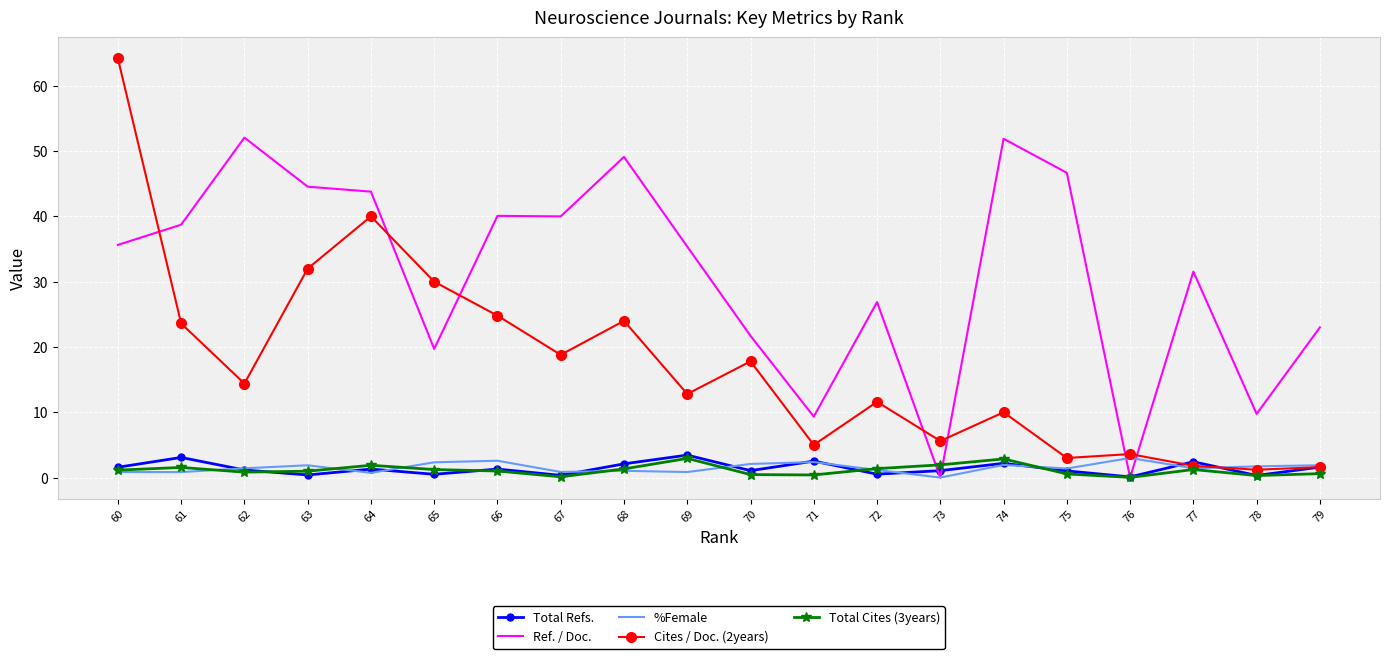

Reading left to right, what are all the values shown in this chart?

Total Refs.: 79=1.6	78=0.3	77=2.4	76=0.1	75=1.0	74=2.2	73=1.1	72=0.5	71=2.5	70=1.1	69=3.4	68=2.1	67=0.3	66=1.3	65=0.5	64=1.3	63=0.4	62=1.2	61=3.1	60=1.6
Ref. / Doc.: 79=23.0	78=9.8	77=31.5	76=0.0	75=46.7	74=51.9	73=0.0	72=26.9	71=9.3	70=21.7	69=35.4	68=49.1	67=40.0	66=40.1	65=19.7	64=43.8	63=44.5	62=52.1	61=38.7	60=35.6
%Female: 79=1.9	78=1.7	77=1.4	76=3.0	75=1.4	74=1.9	73=0.0	72=1.2	71=2.4	70=2.1	69=0.8	68=1.0	67=0.9	66=2.6	65=2.3	64=0.7	63=1.9	62=1.4	61=0.8	60=0.8
Cites / Doc. (2years): 79=1.6	78=1.2	77=1.8	76=3.6	75=3.0	74=10.0	73=5.6	72=11.6	71=5.0	70=17.8	69=12.8	68=24.0	67=18.8	66=24.8	65=30.0	64=40.0	63=32.0	62=14.4	61=23.6	60=64.2
Total Cites (3years): 79=0.6	78=0.3	77=1.2	76=0.0	75=0.6	74=2.9	73=1.9	72=1.4	71=0.4	70=0.5	69=2.9	68=1.3	67=0.1	66=1.0	65=1.2	64=1.9	63=1.0	62=0.8	61=1.5	60=1.1